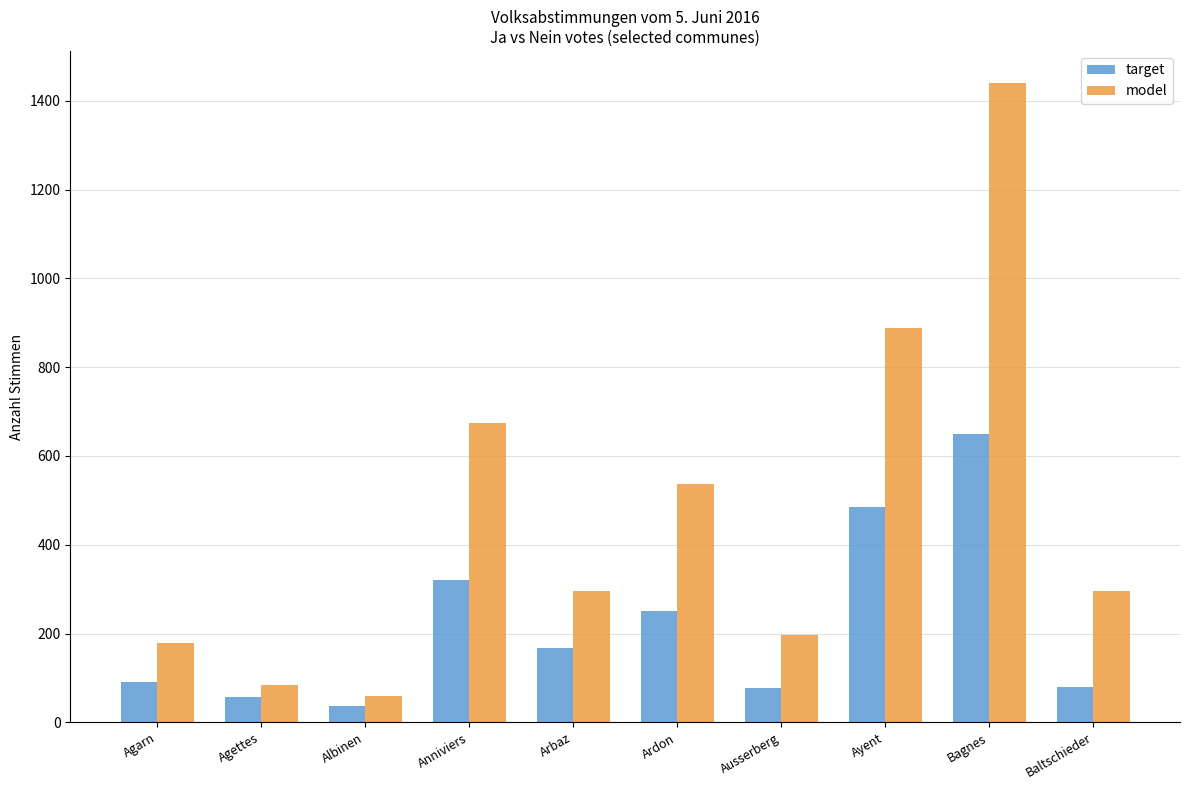

List the series in order of their peak value, lowest first.

target, model